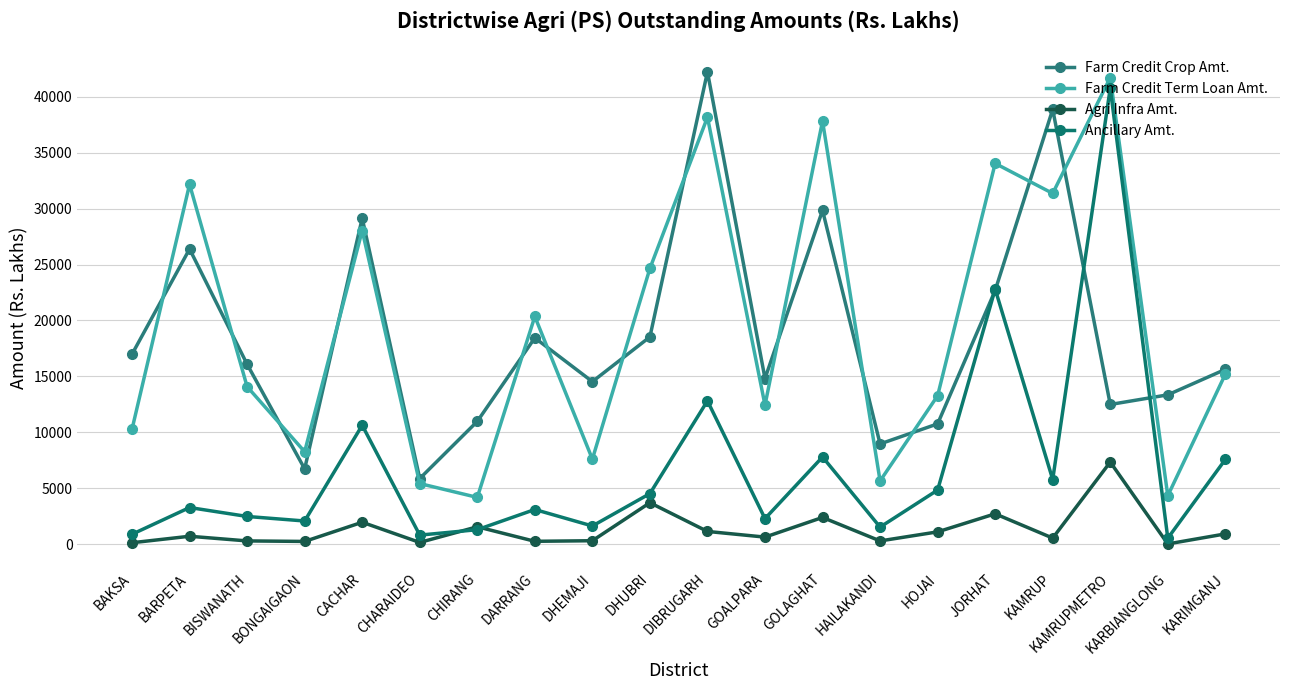

Reading left to right, what are all the values shown in this chart?

Farm Credit Crop Amt.: 16985.0	26387.5	16082.6	6735.3	29136.5	5869.6	10979.6	18444.1	14531.9	18530.0	42220.2	14810.1	29840.1	8962.8	10759.1	22681.2	38865.6	12489.8	13352.1	15626.9
Farm Credit Term Loan Amt.: 10282.7	32164.4	14083.5	8267.0	28036.5	5422.1	4185.5	20355.8	7606.2	24649.5	38164.9	12431.3	37821.2	5654.7	13273.4	34037.0	31355.0	41709.9	4332.3	15198.4
Agri Infra Amt.: 132.4	712.3	295.1	248.9	1963.6	158.8	1559.1	260.3	312.4	3709.5	1142.4	635.8	2393.8	294.0	1104.7	2717.4	548.3	7343.4	26.6	921.8
Ancillary Amt.: 889.8	3278.8	2481.3	2075.4	10630.9	814.2	1298.7	3102.7	1629.6	4524.1	12812.8	2288.7	7797.9	1529.9	4841.4	22801.8	5783.7	40765.1	535.6	7574.9